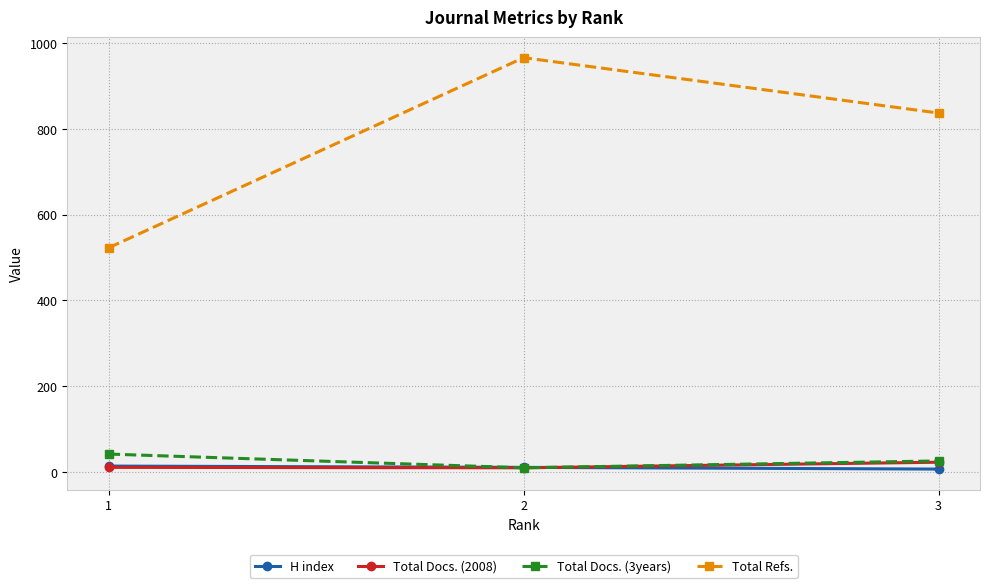

Is the value of Total Refs. at 2 greater than the value of H index at 1?

Yes